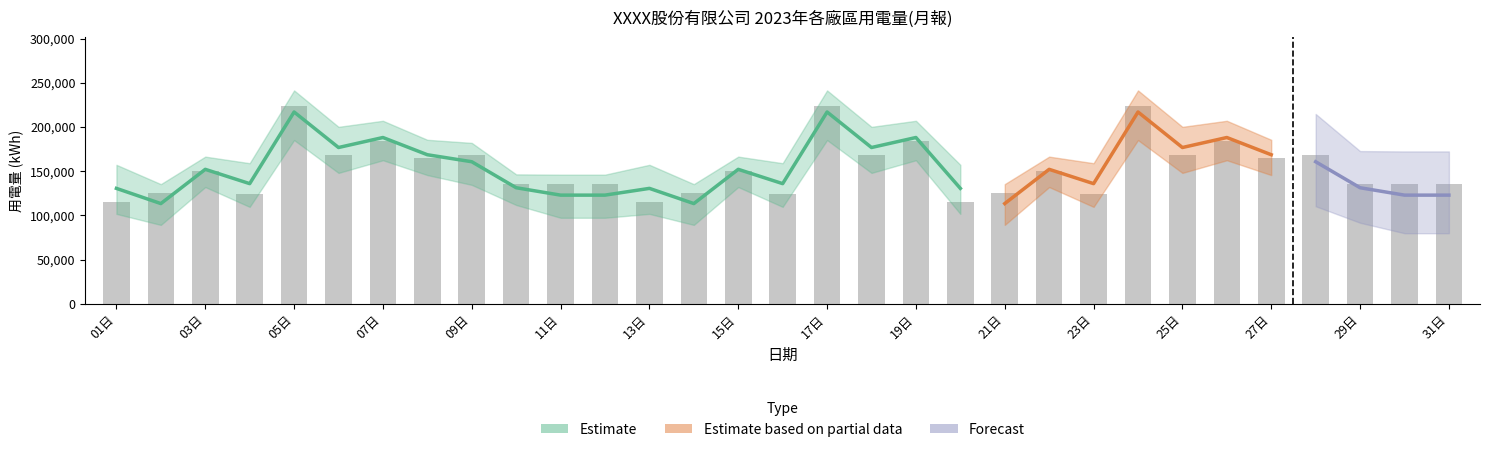

The chart shows a value of 223541.0 at 17日. True or false?

True